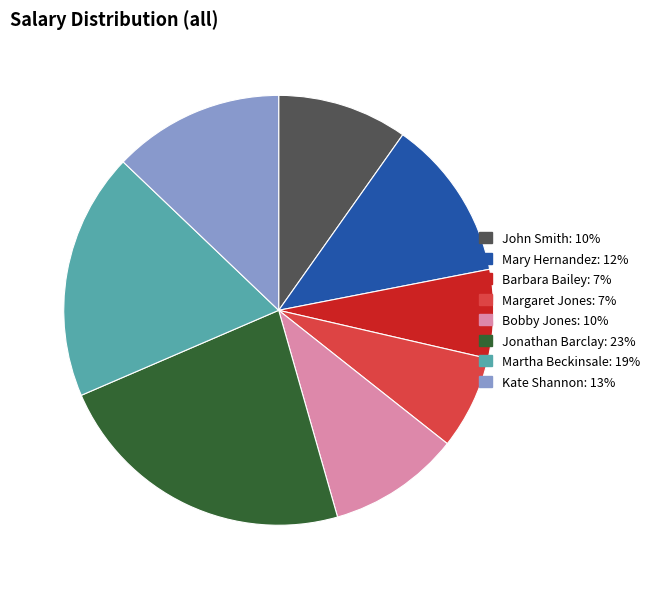

What is the ratio of the value at Margaret Jones: 7% to the value at Bobby Jones: 10%?

0.7